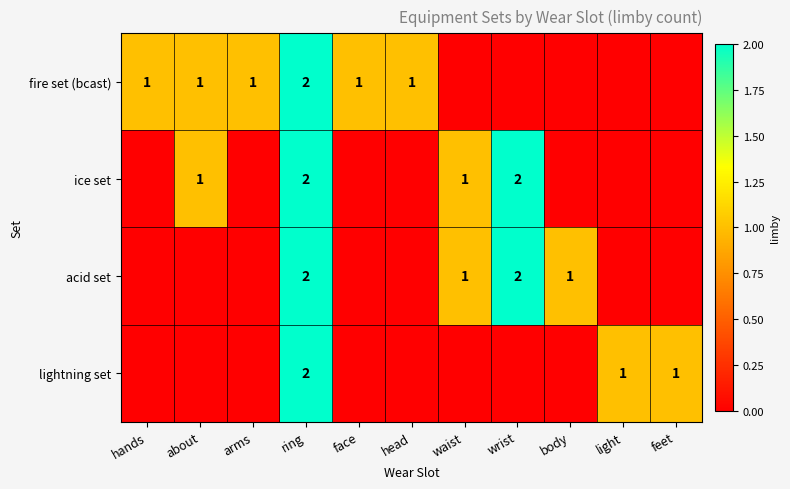

Is it true that fire set (bcast) equals 1 at face?

True